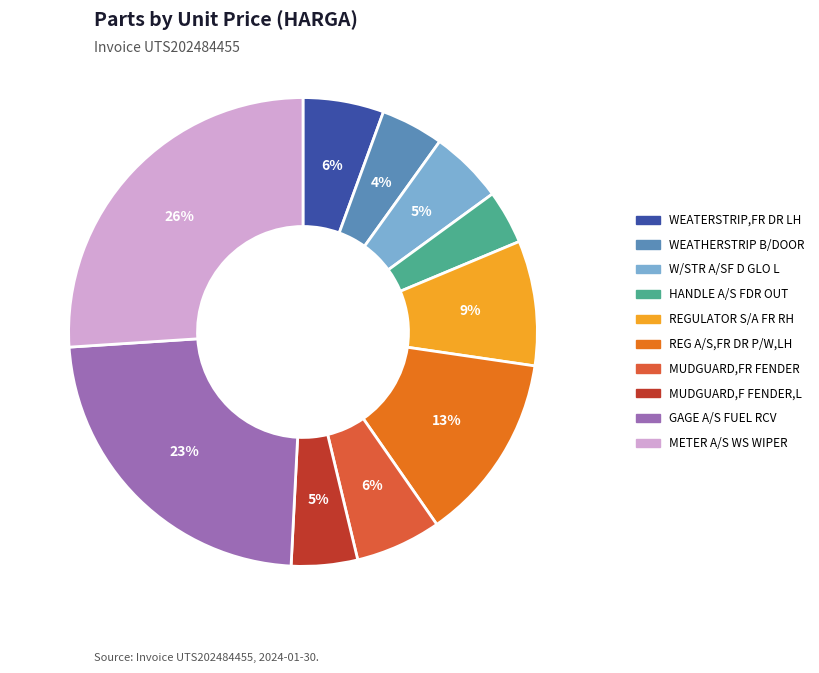

How many segments does this pie chart have?

10